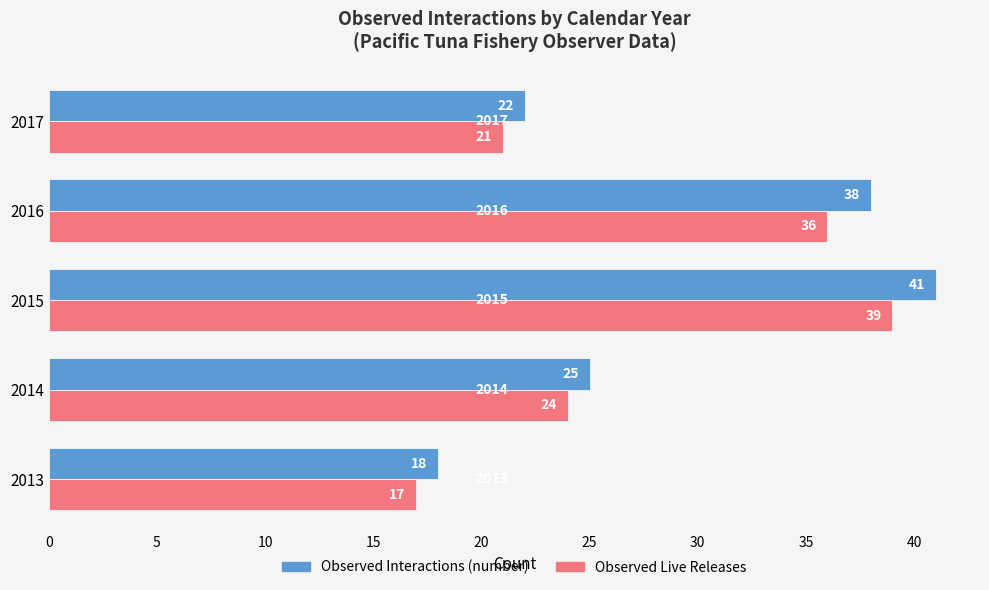

At which category is the sum across all series the highest?

2015